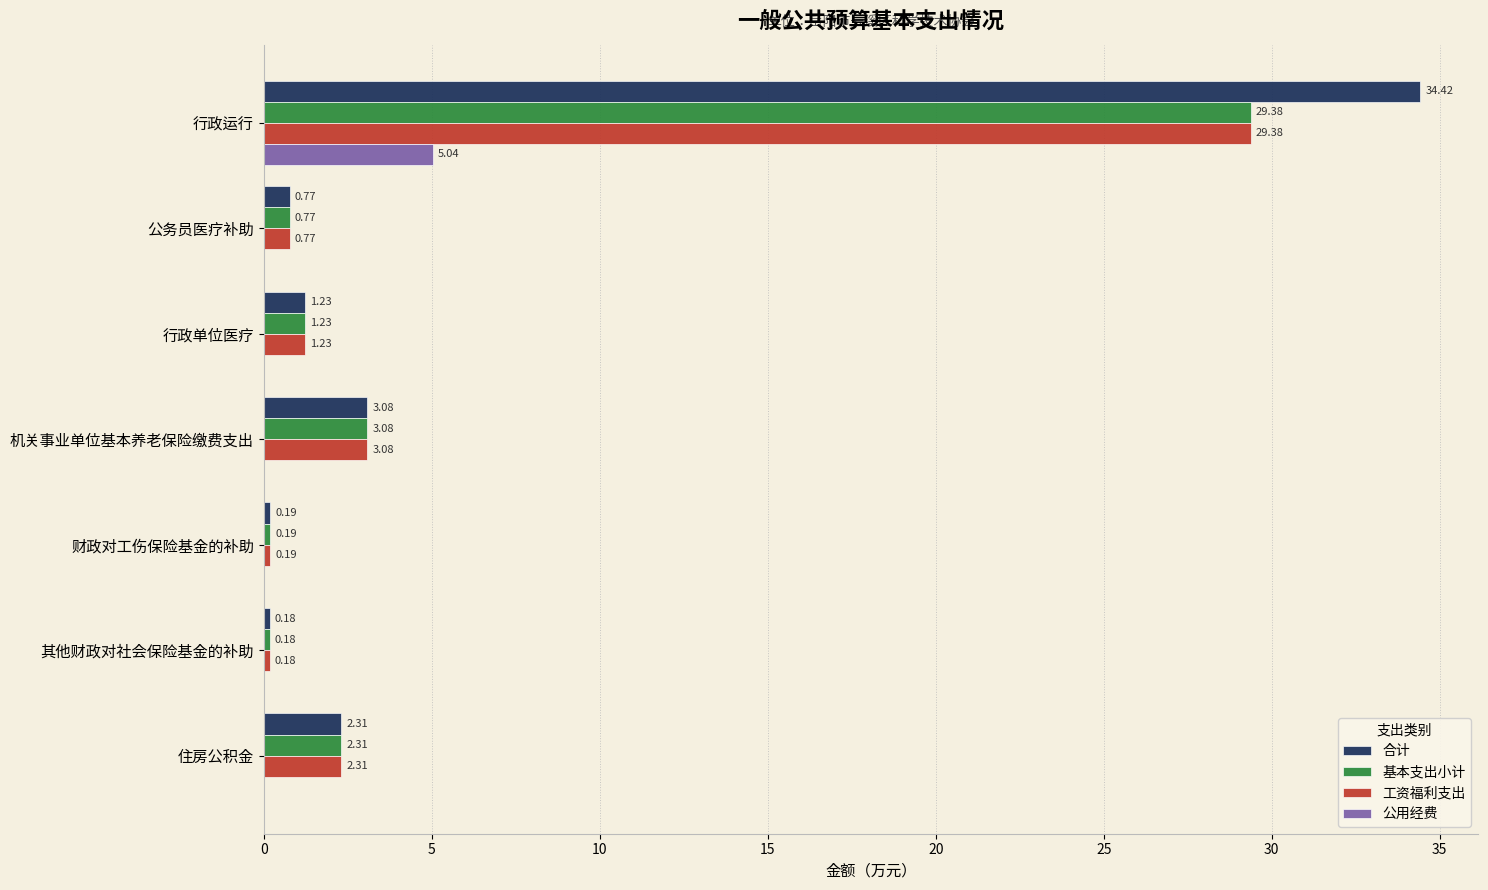

What are all the series names shown in the legend?

合计, 基本支出小计, 工资福利支出, 公用经费